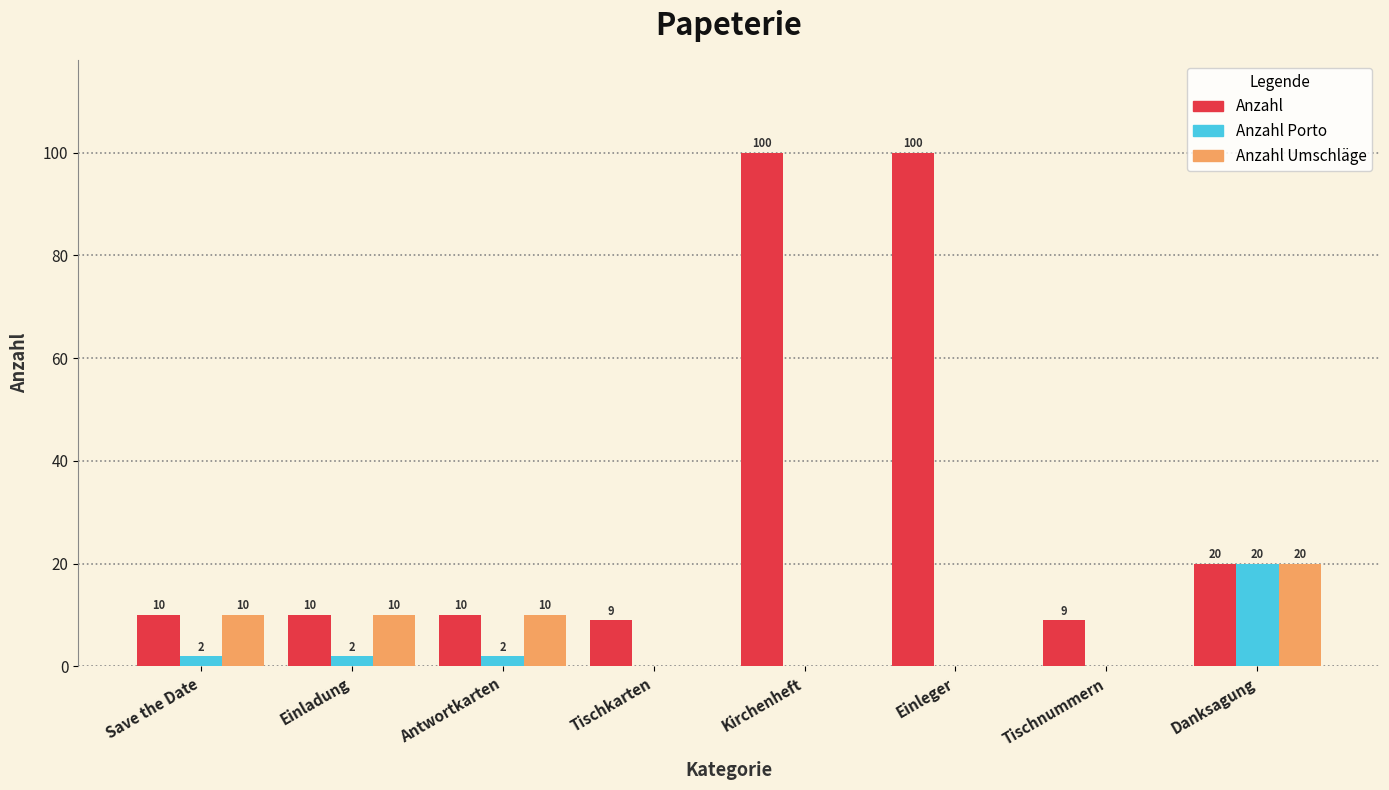

True or false: Anzahl has a value of 9 at Tischkarten.

True